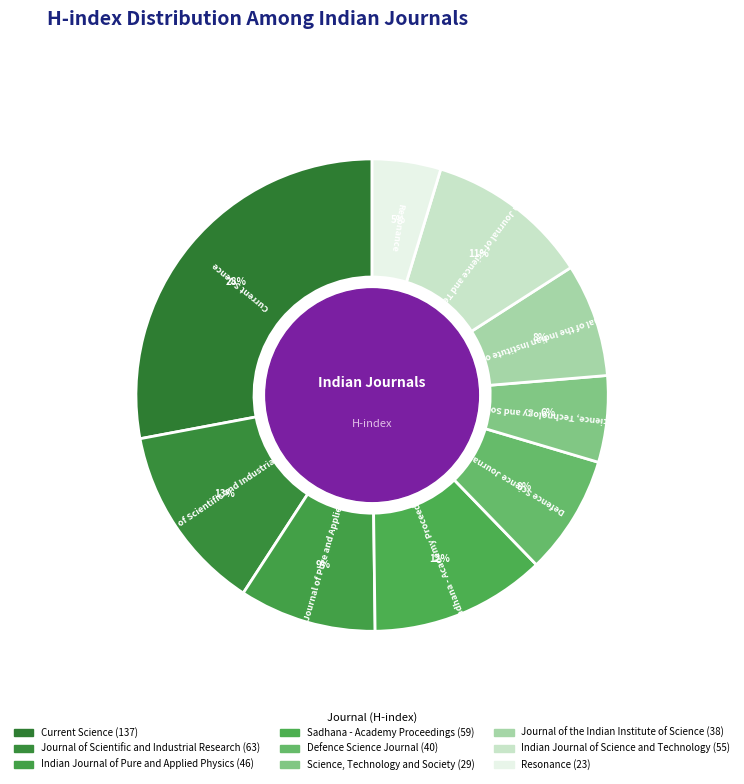

How many segments does this pie chart have?

9